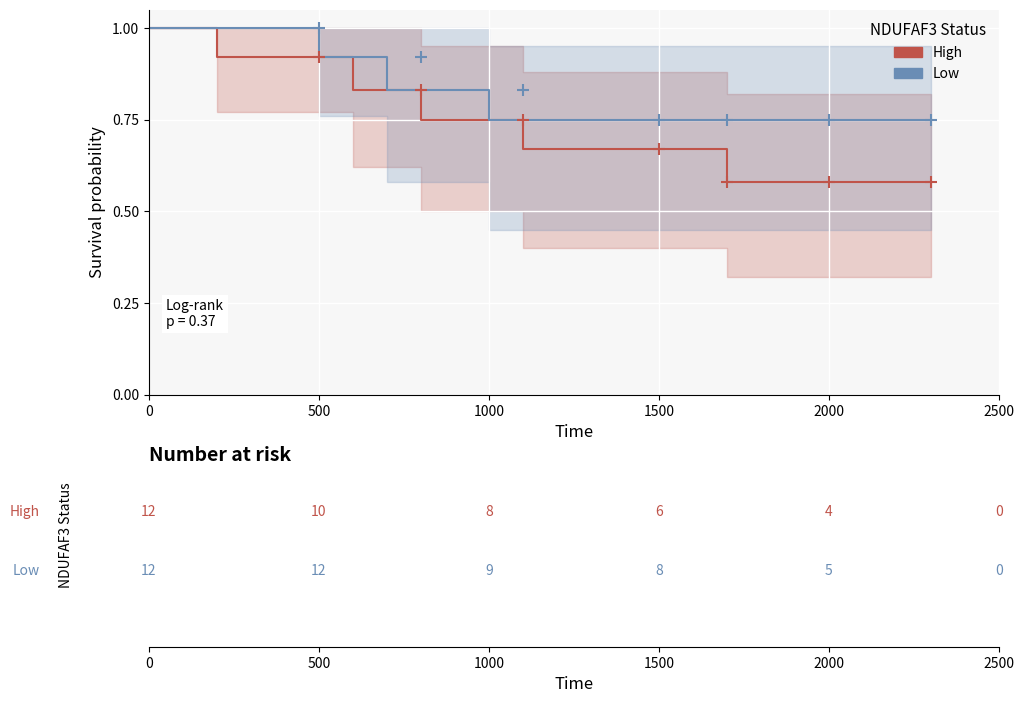

The High series shows 0.5 at 0. True or false?

False